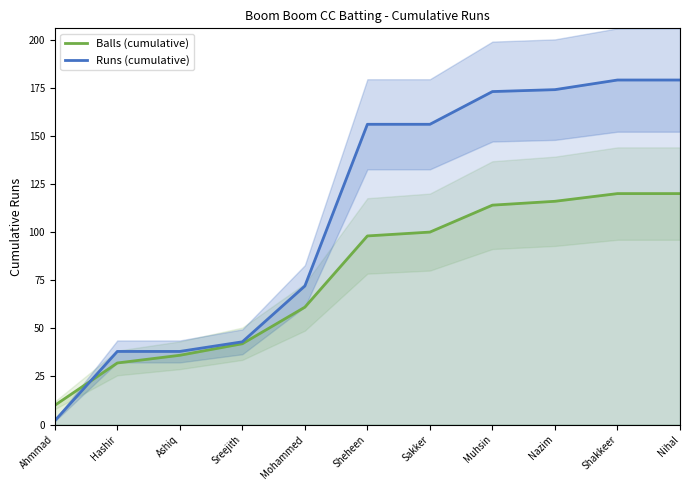

Is it true that Balls (cumulative) equals 61 at Mohammed?

True